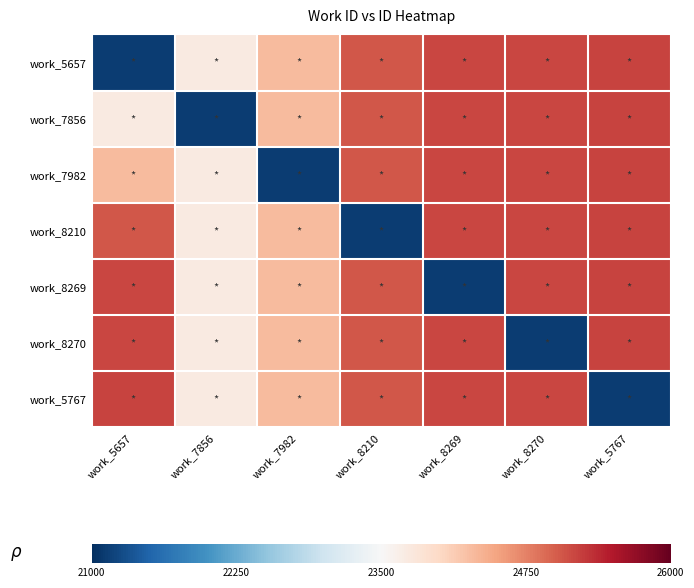

Rank the series at work_8269 from lowest to highest value.

work_8269, work_5657, work_7856, work_7982, work_8210, work_8270, work_5767